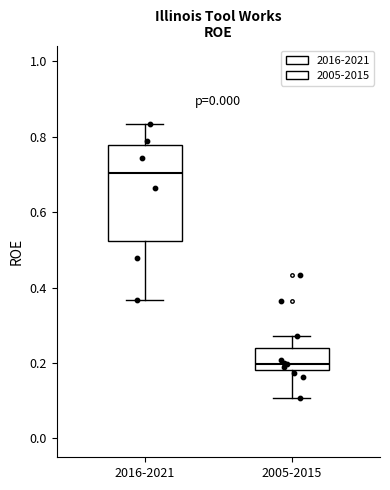

Reading left to right, transcribe this box plot: for each box, give where its median line is, the range the box spans, and where its two whiskers end, as read against the y-axis. The values are not printed on the chart, so give them approximately, as read against the axis.

2016-2021: median 0.70, box 0.52 to 0.78, whiskers 0.36 to 0.84
2005-2015: median 0.20, box 0.18 to 0.24, whiskers 0.10 to 0.28